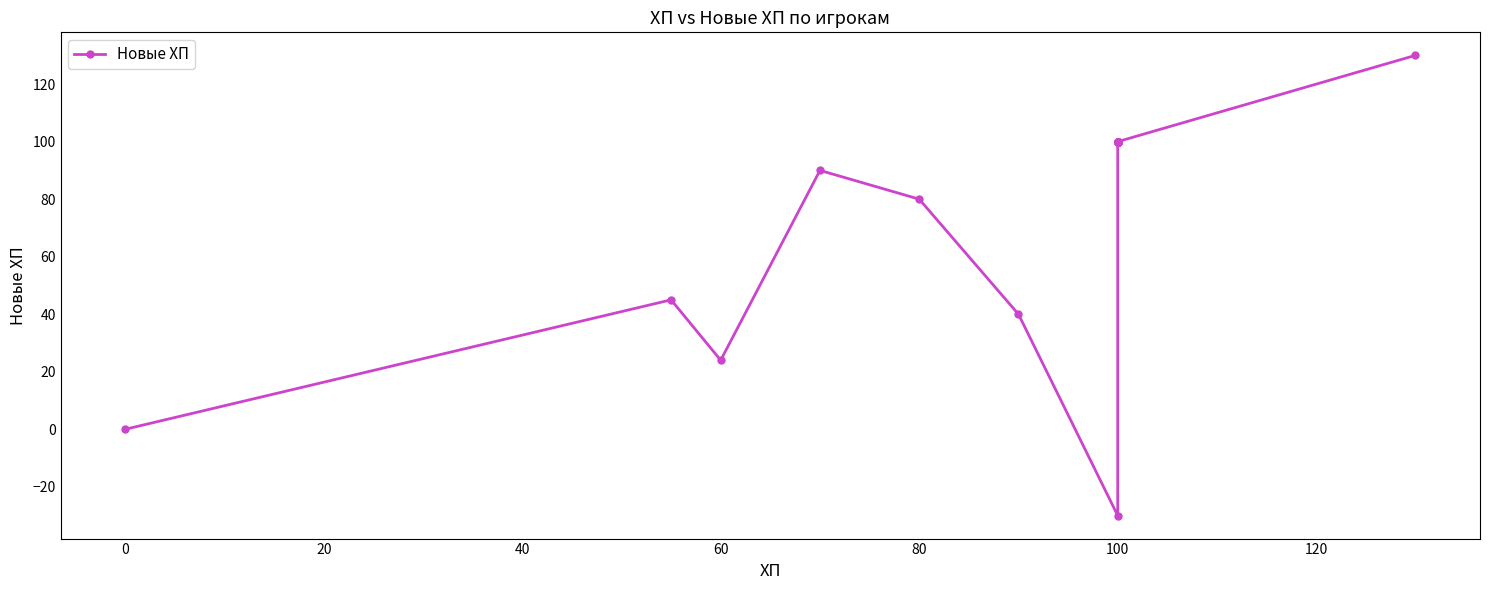

Reading right to left, transcribe all the data shown in this chart.

130	100	100	100	100	100	100	100	100	100	100	100	100	-30	40	80	90	24	45	0